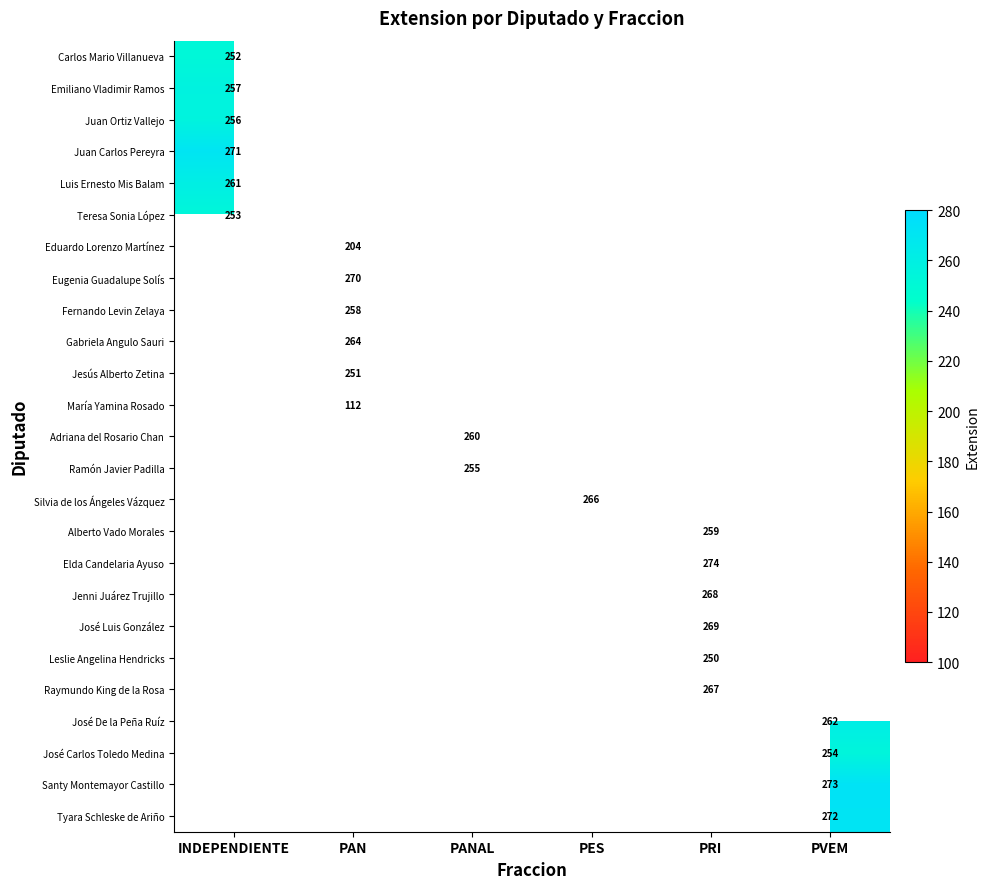

Is it true that Tyara Schleske de Ariño equals 448 at PVEM?

False